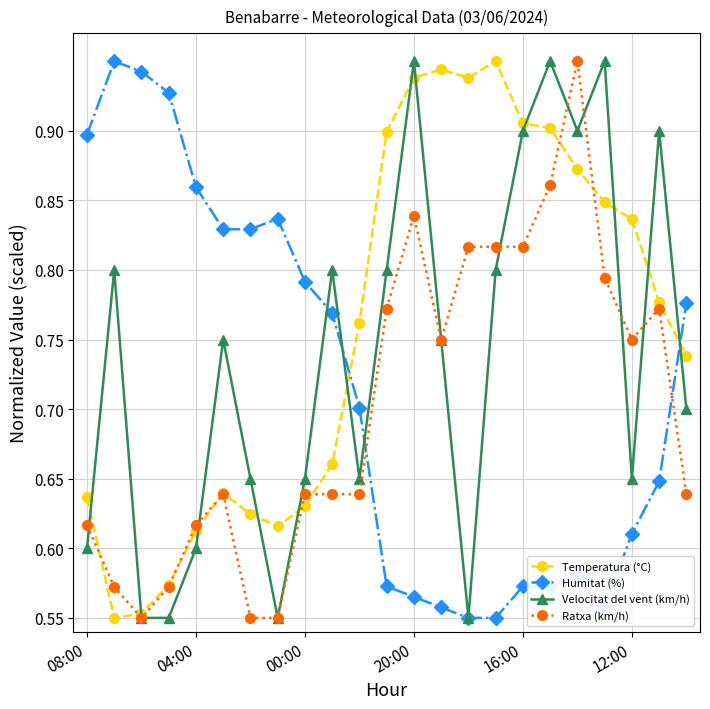

At how many categories does at least one series exceed 0?

23